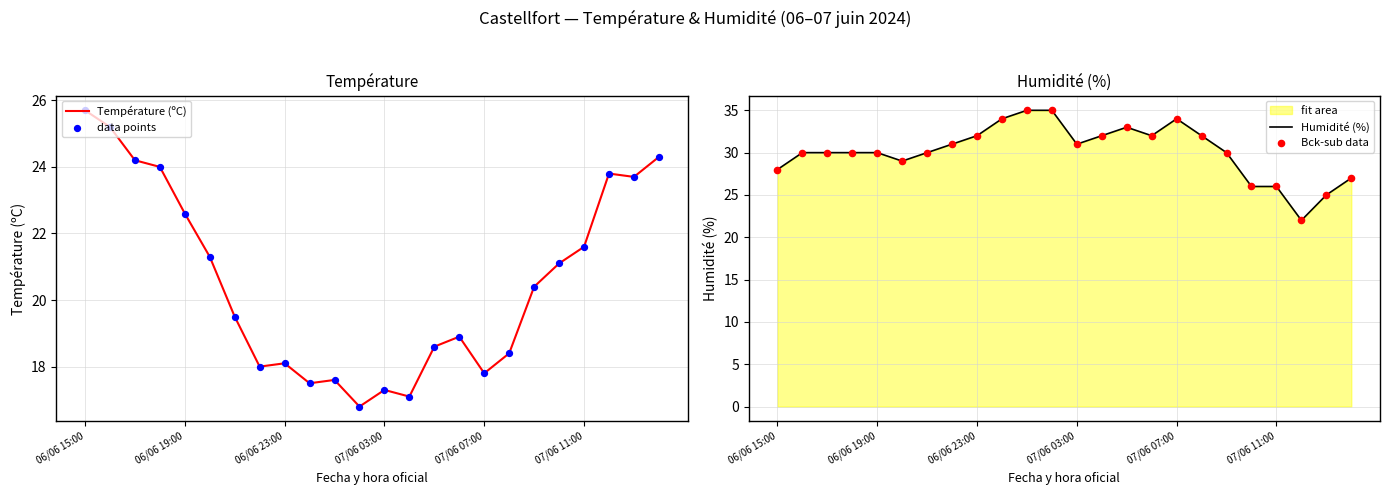

Which series has the widest spread of Y values?

Humidité (%)